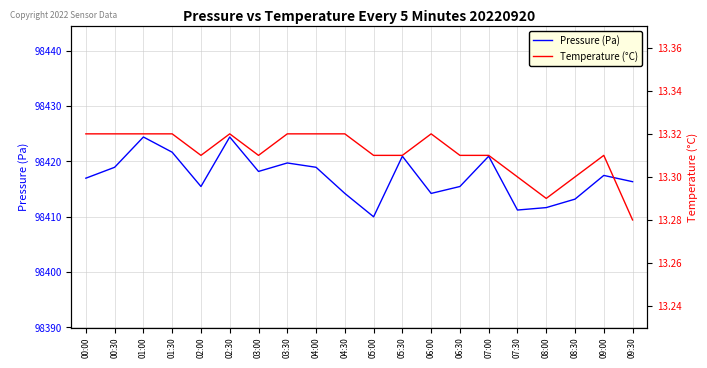

Reading right to left, extract all data points from this chart.

Pressure (Pa): 98416.3	98417.4	98413.2	98411.6	98411.2	98420.9	98415.4	98414.2	98420.9	98410.0	98414.2	98418.9	98419.7	98418.2	98424.4	98415.4	98421.6	98424.4	98418.9	98416.9
Temperature (°C): 13.3	13.3	13.3	13.3	13.3	13.3	13.3	13.3	13.3	13.3	13.3	13.3	13.3	13.3	13.3	13.3	13.3	13.3	13.3	13.3